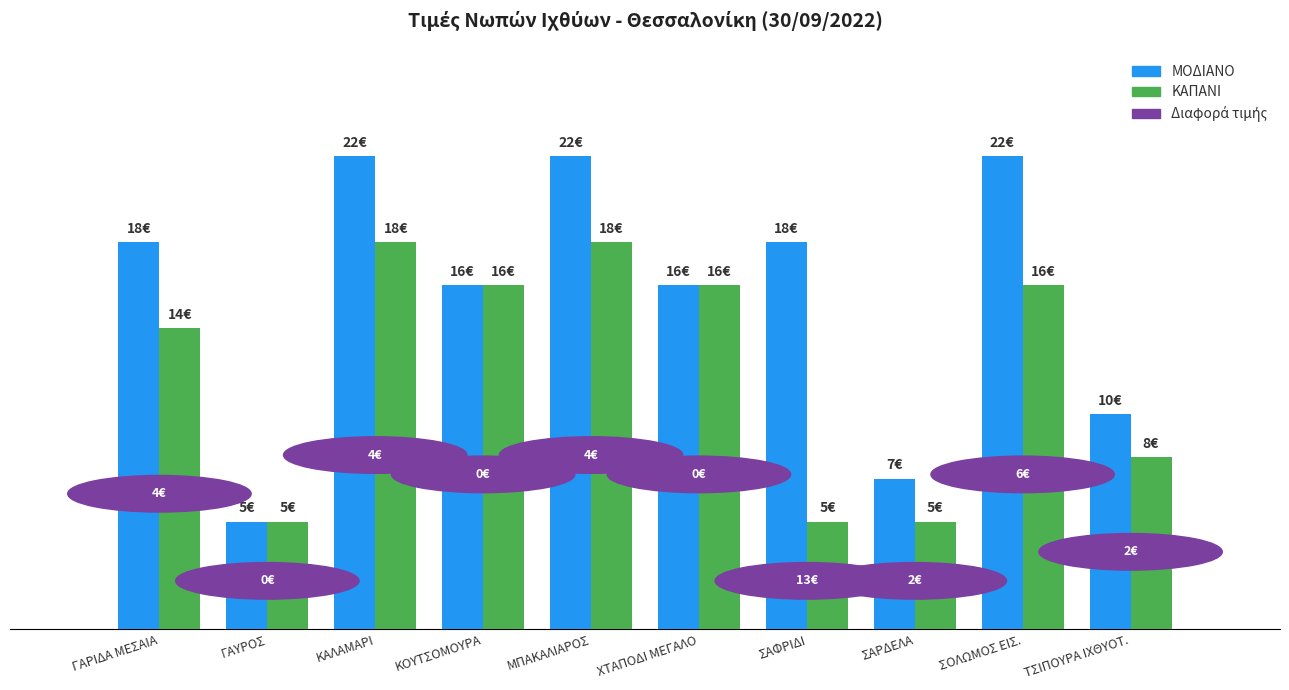

The value of ΚΑΠΑΝΙ at ΜΠΑΚΑΛΙΑΡΟΣ is 30. True or false?

False